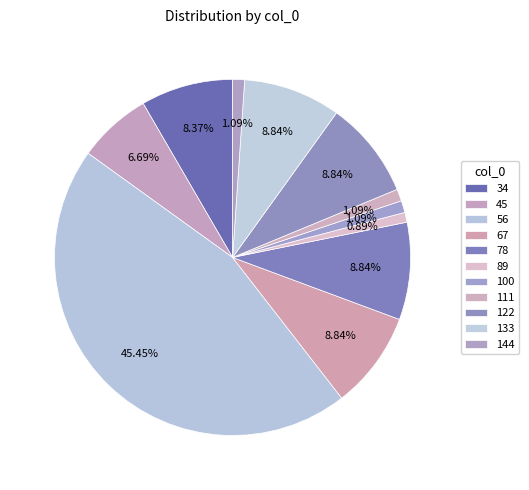

Which category has the biggest portion of the pie?

56